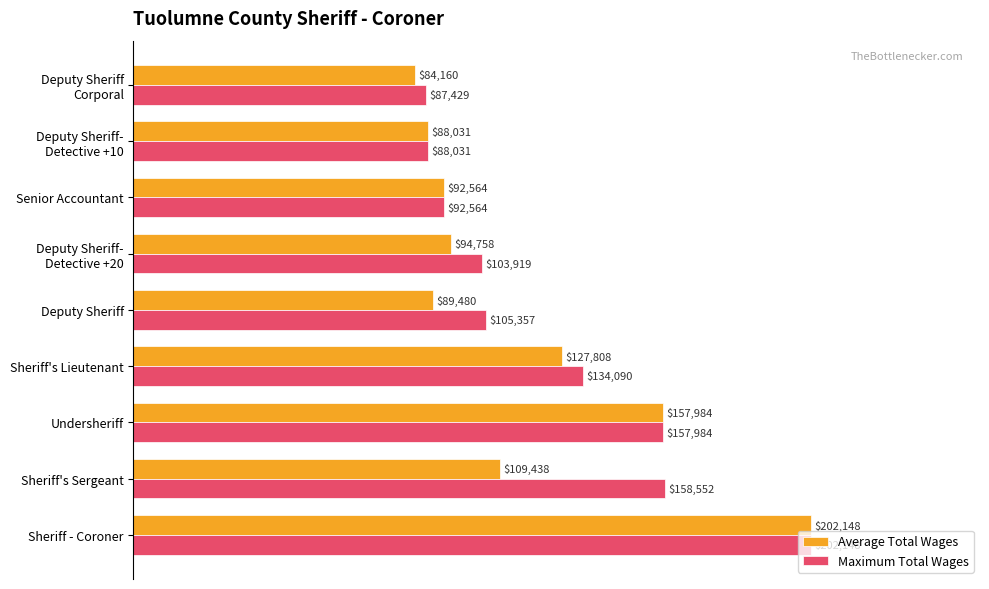

True or false: Maximum Total Wages has a value of 46737 at Deputy Sheriff.

False